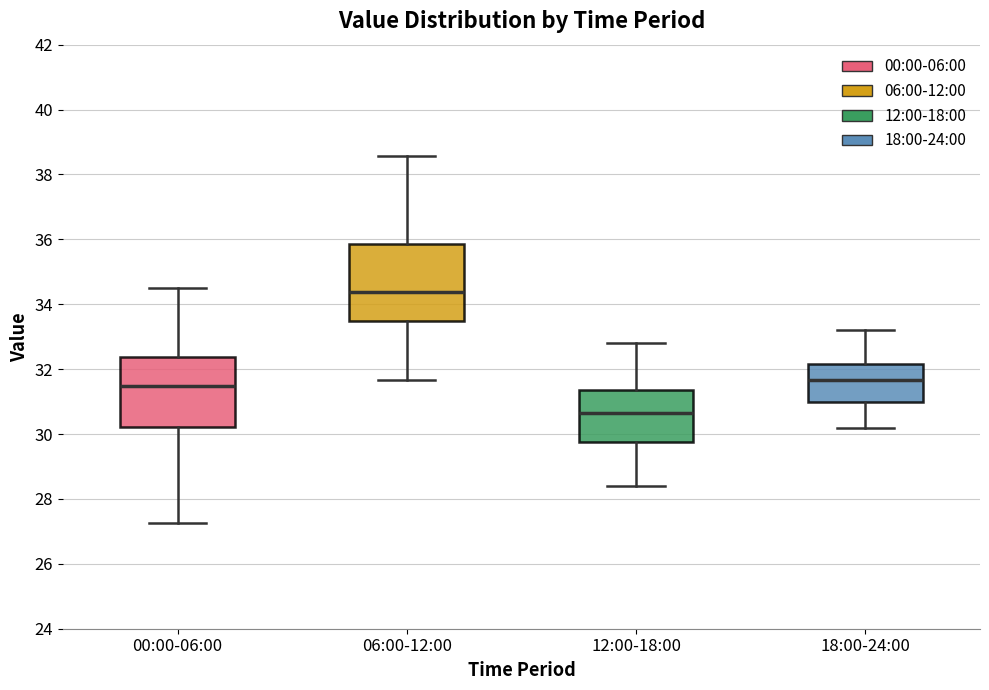

Reading left to right, read every box against the y-axis: the position of its median line, the range the box covers, and the ends of its whiskers. The values are not printed on the chart, so give them approximately, as read against the axis.

00:00-06:00: median 31.4, box 30.2 to 32.4, whiskers 27.2 to 34.6
06:00-12:00: median 34.4, box 33.4 to 35.8, whiskers 31.6 to 38.6
12:00-18:00: median 30.6, box 29.8 to 31.4, whiskers 28.4 to 32.8
18:00-24:00: median 31.6, box 31.0 to 32.2, whiskers 30.2 to 33.2